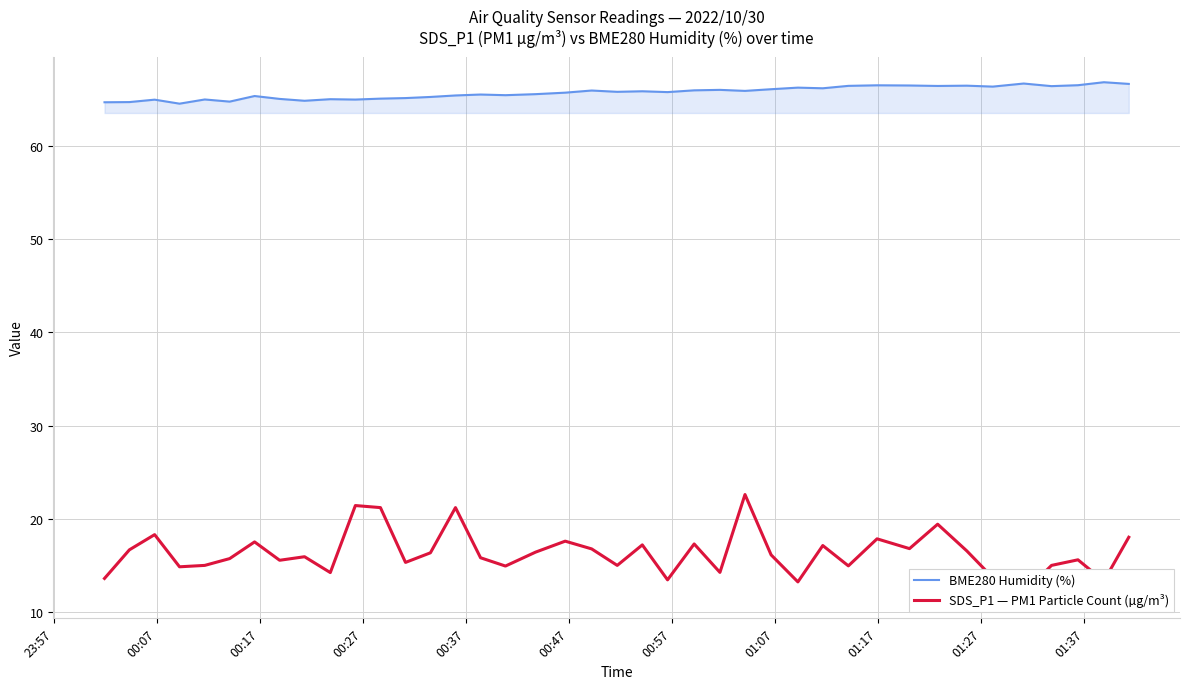

What is the maximum value for BME280 Humidity (%)?

66.8